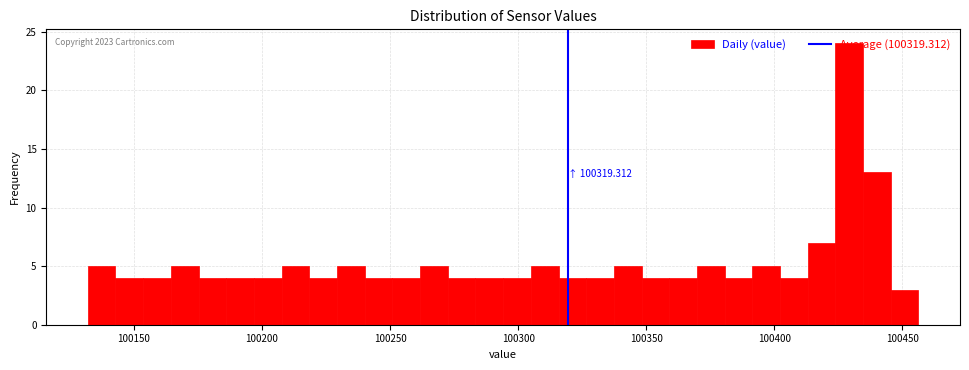

Read against the x-axis, roughly where is the centre of the tallest bar?

100430